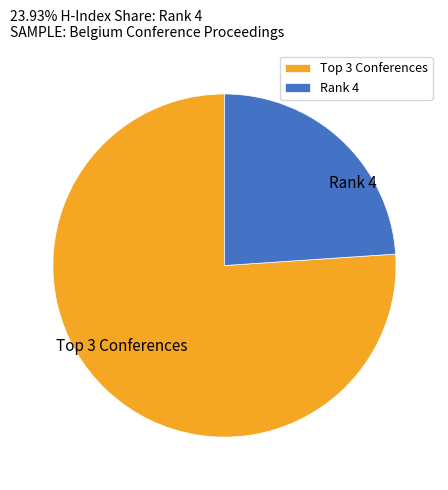

Which category accounts for the majority?

Top 3 Conferences